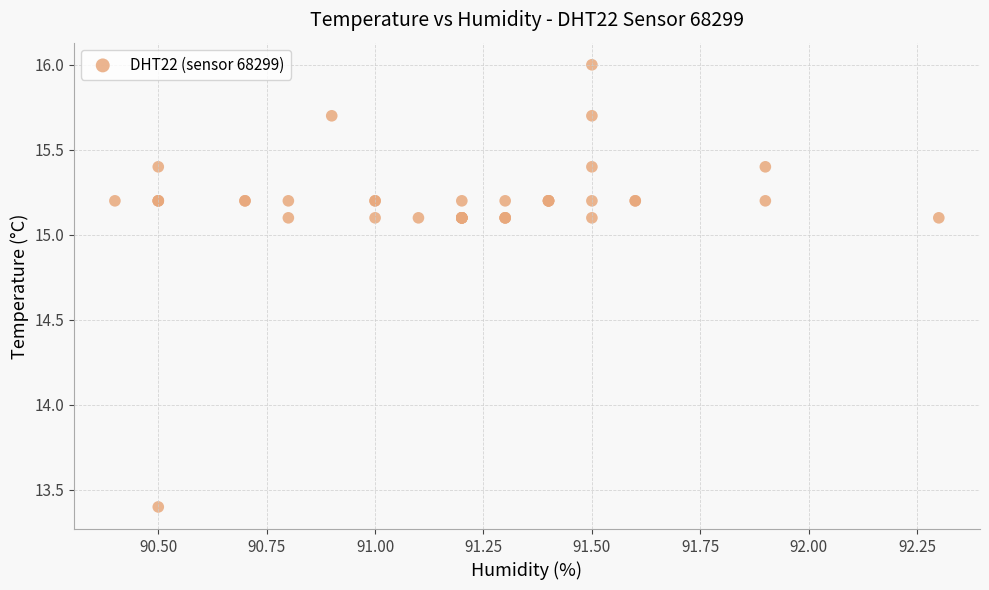

What Y value in the scatter plot is closest to 14?

13.4